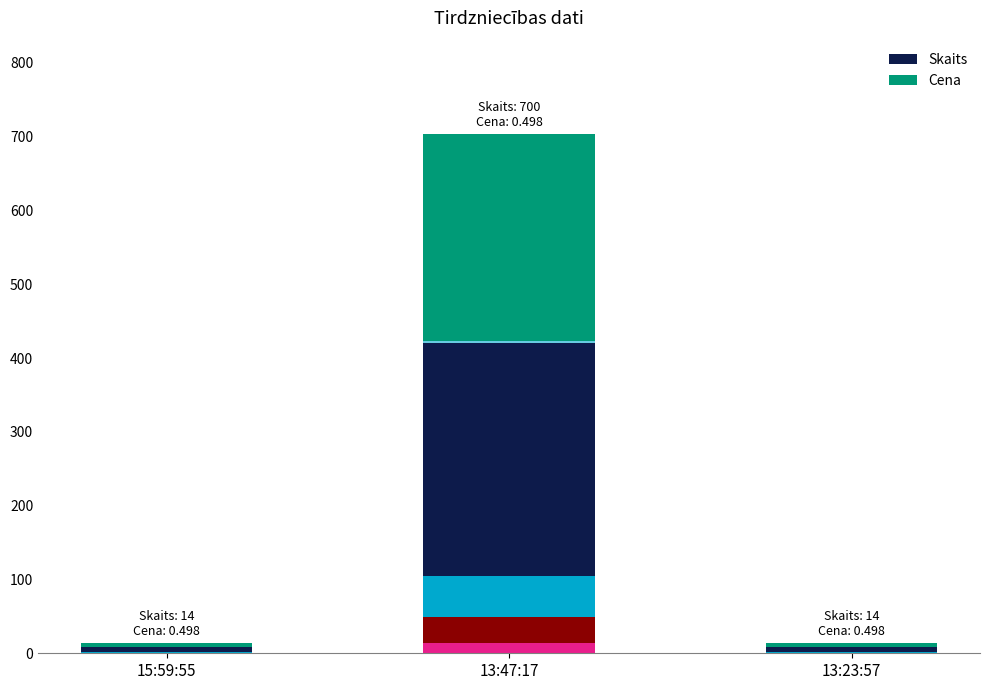

Rank the series by their maximum value, from highest to lowest.

Skaits, Cena